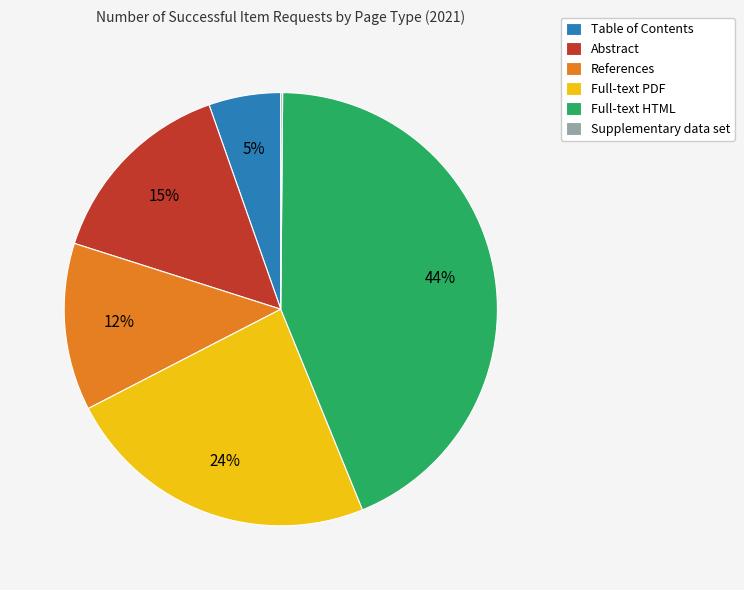

Is there a majority slice in this chart?

No